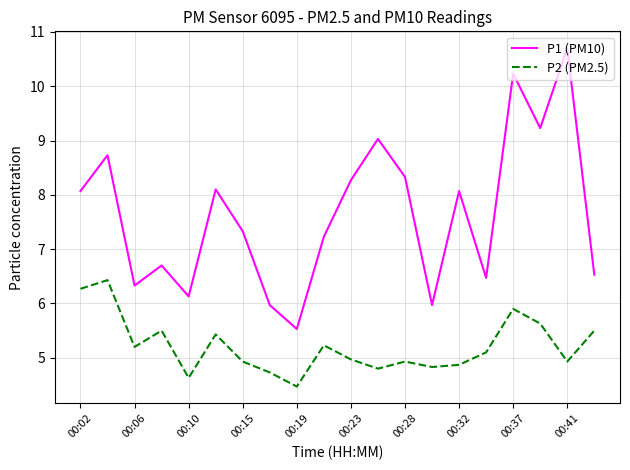

Which series has the largest total across all categories?

P1 (PM10)